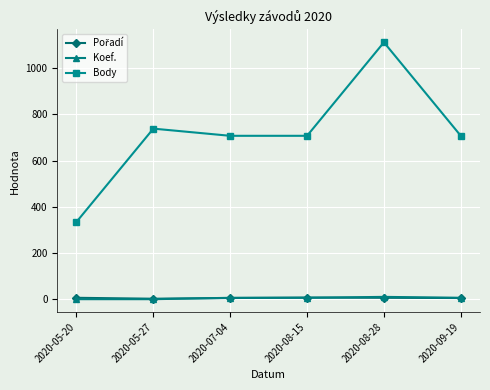

At which category does Body reach its first local peak?

2020-05-27